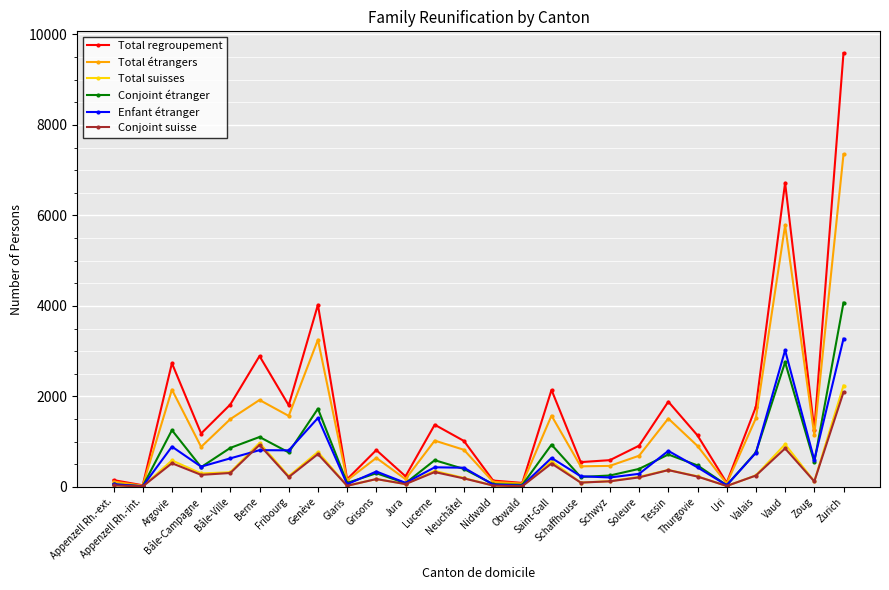

Is it true that Total étrangers equals 1921 at Zoug?

False